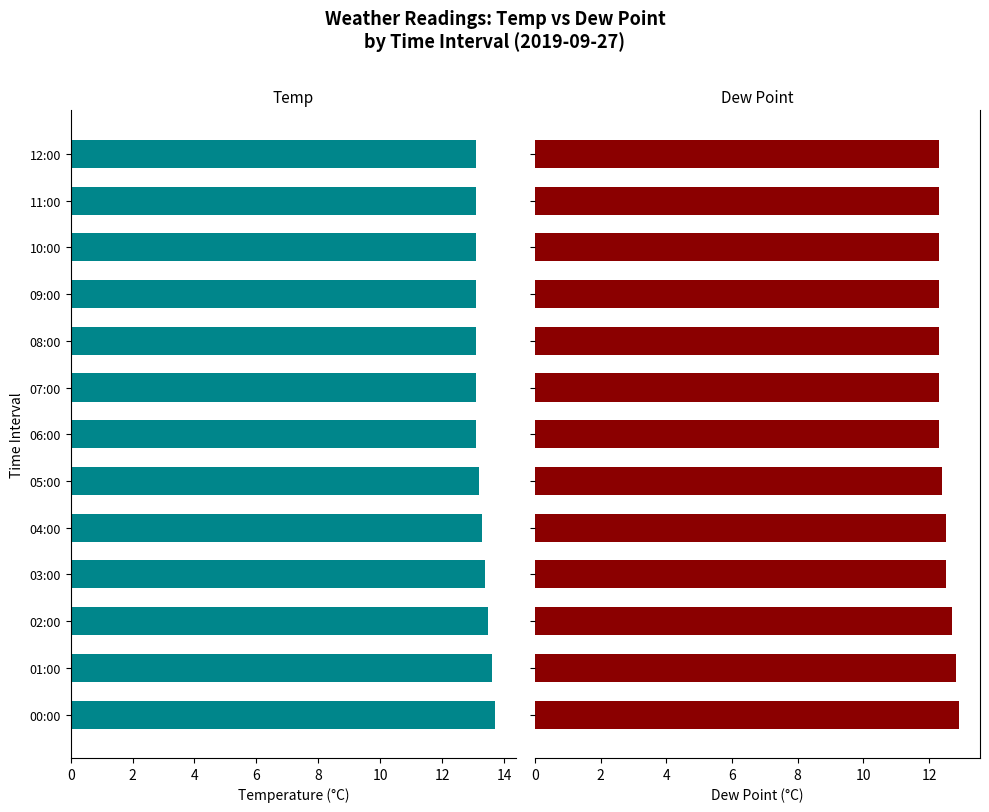

What is the average value of the temp series?

13.3